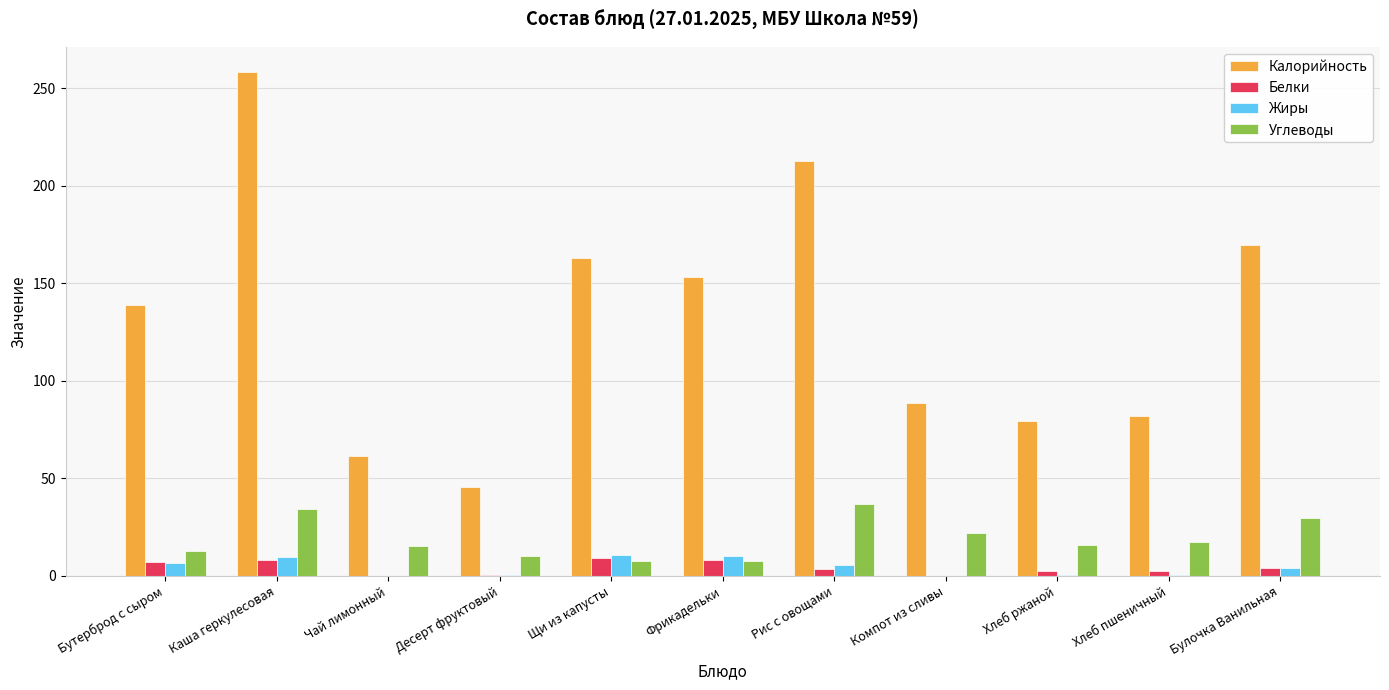

Which category has the highest value in the Углеводы series?

Рис с овощами